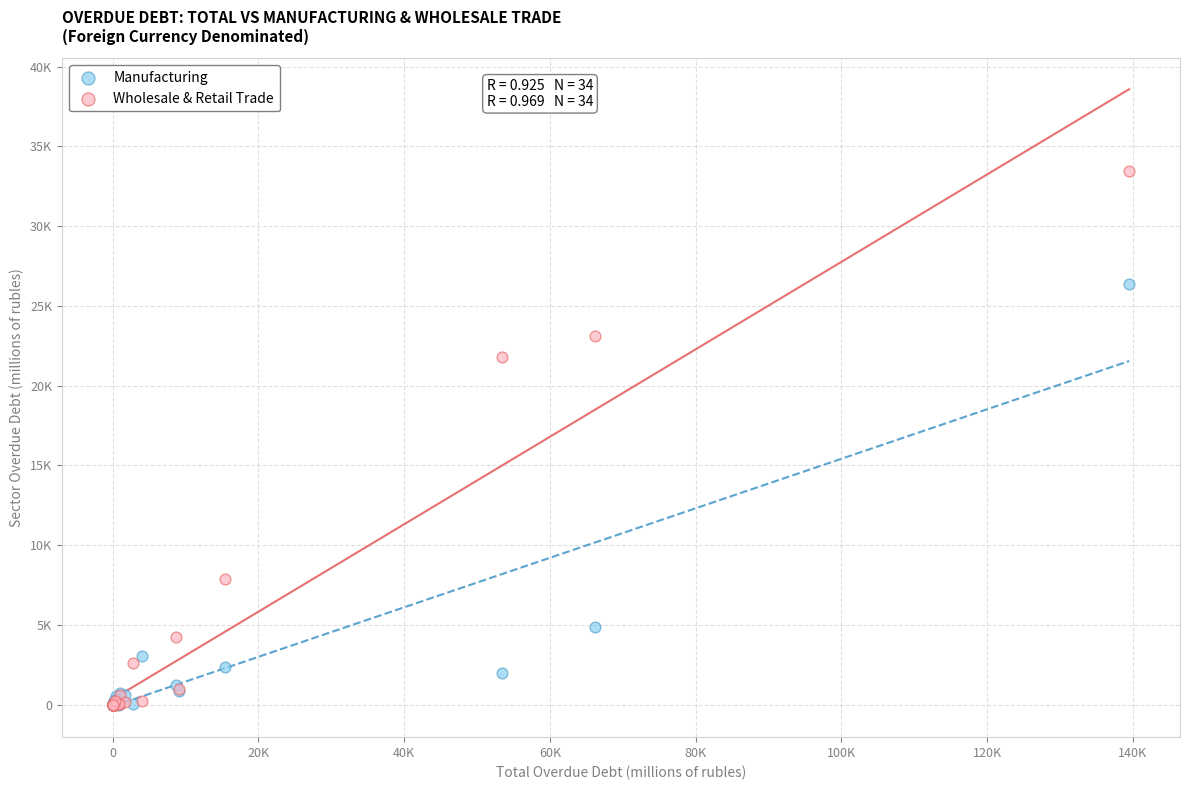

Which series reaches the maximum Y coordinate?

Wholesale & Retail Trade